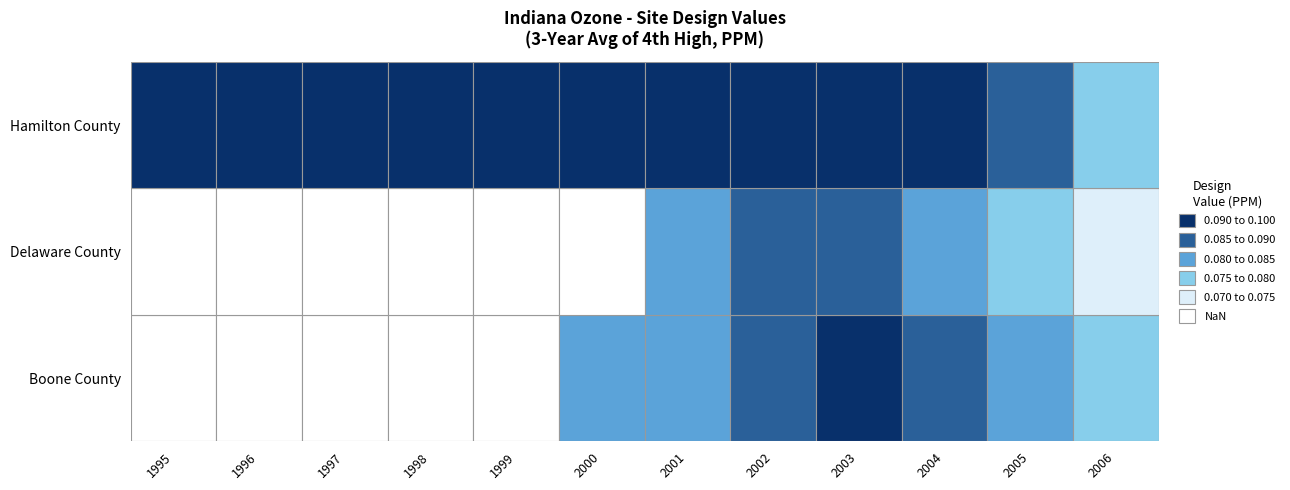

True or false: Hamilton County has a value of 0.1 at 2004.

True